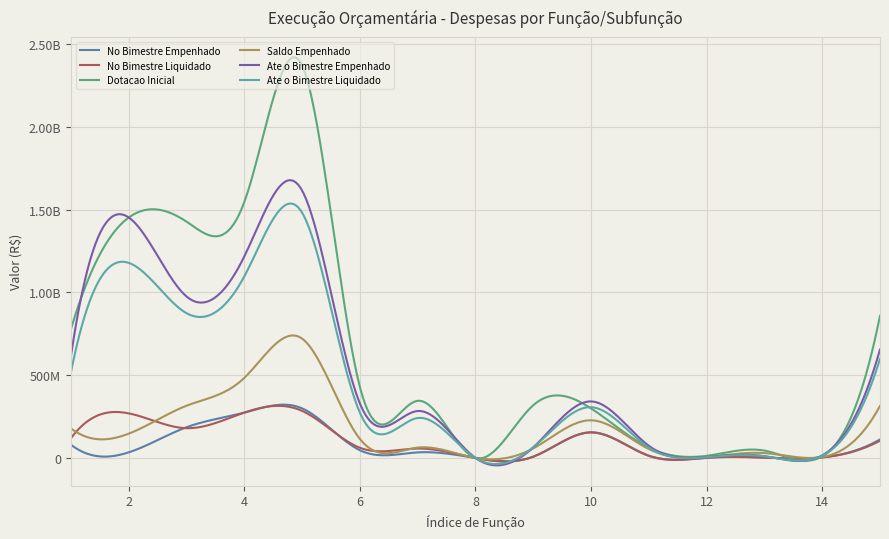

What is the sum of all No Bimestre Empenhado values?

1249936229.1